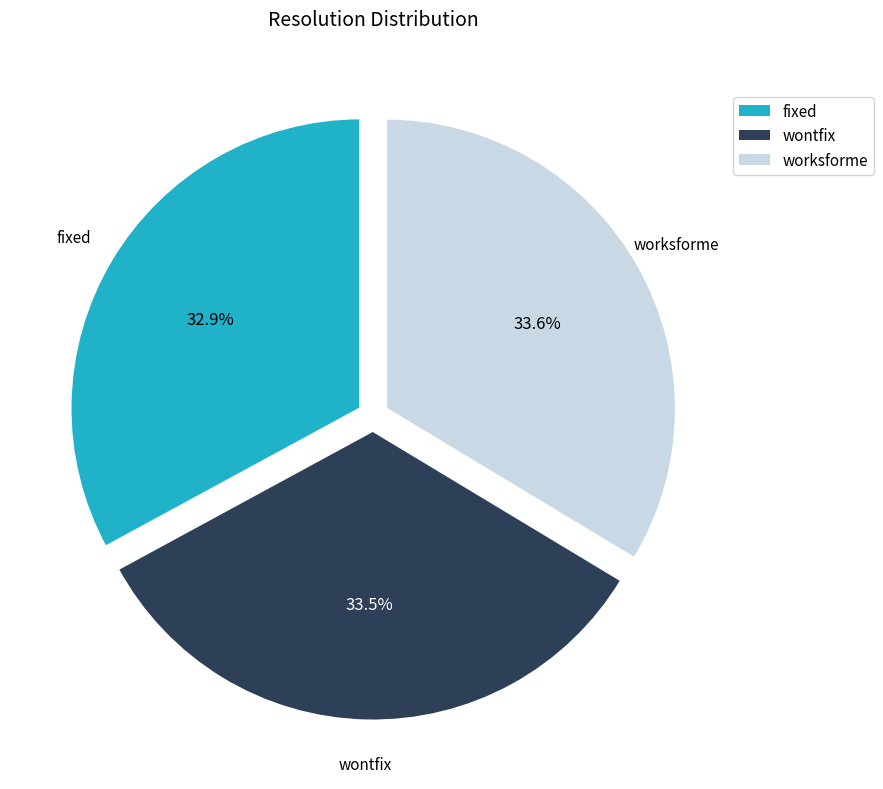

Count the number of slices in the pie.

3